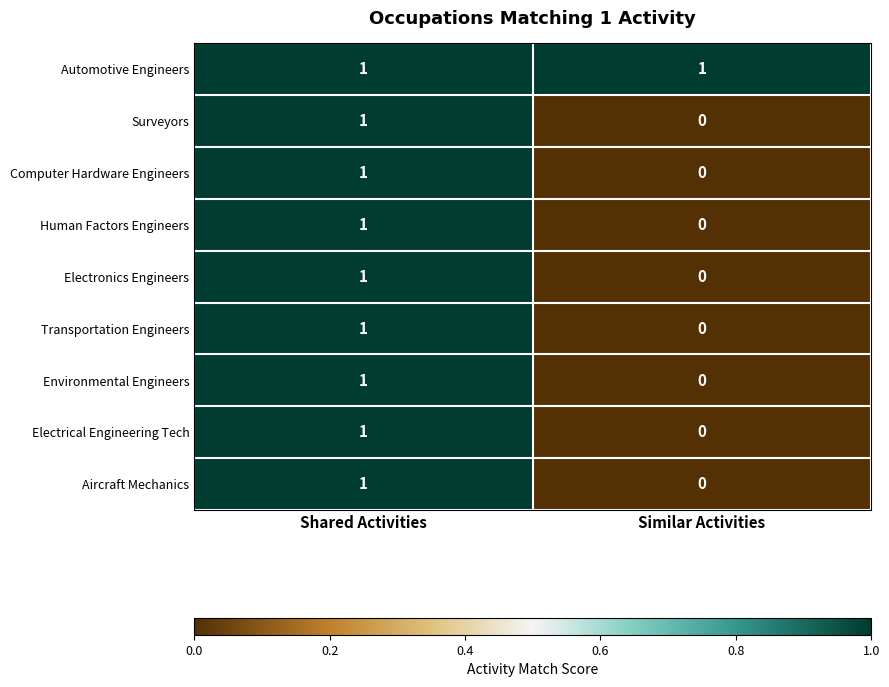

What is the total value across all series at Similar Activities?

1